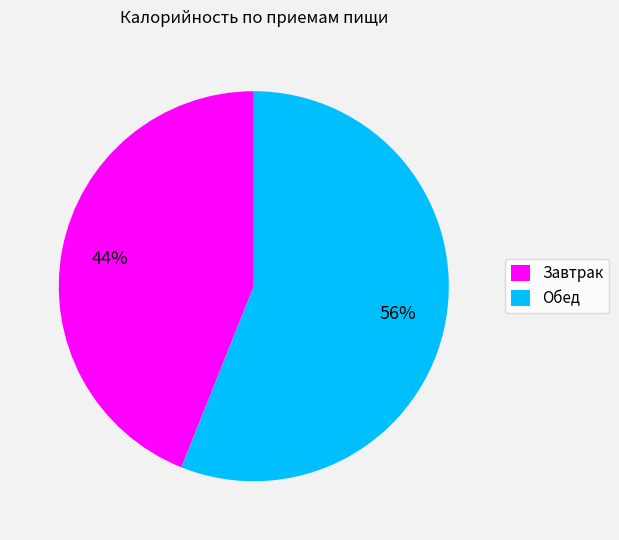

How many slices are in this pie chart?

2